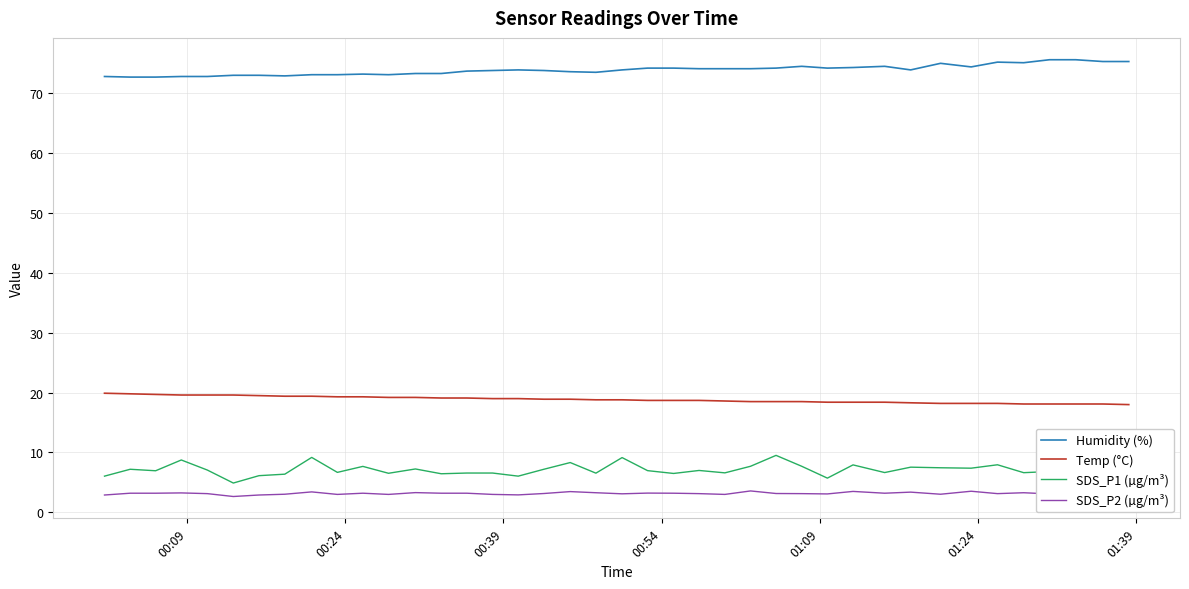

True or false: Humidity (%) and Temp (°C) cross at least once.

False